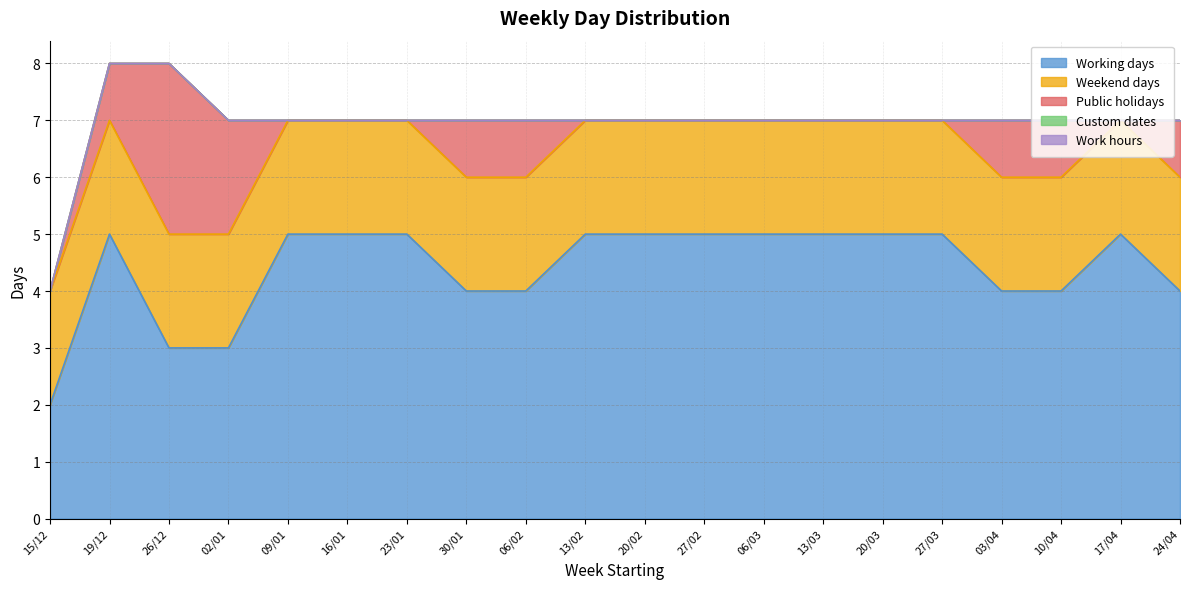

Is the value of Weekend days at 09/01 greater than the value of Custom dates at 19/12?

Yes